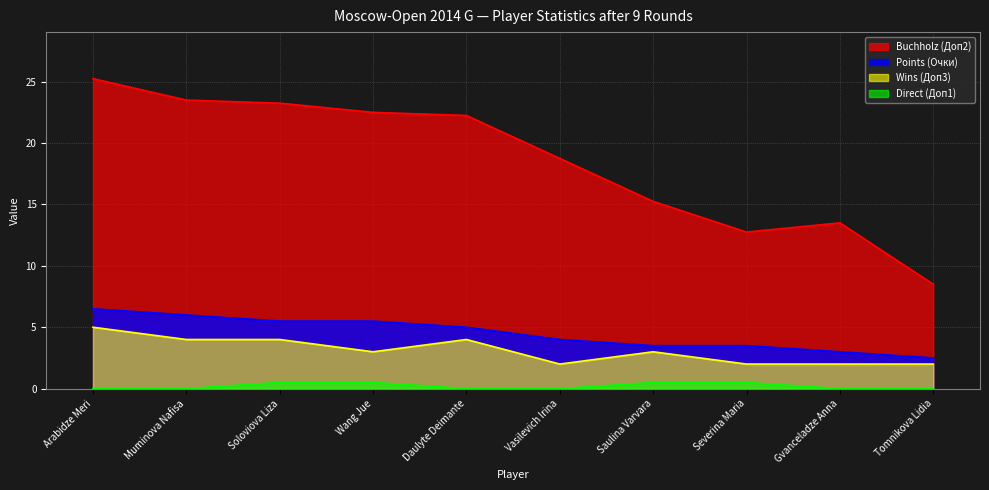

Does the chart have visible grid lines?

Yes